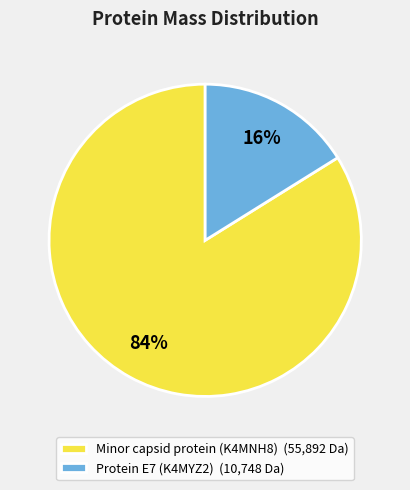

To the nearest percent, what is the average slice percentage?

50%